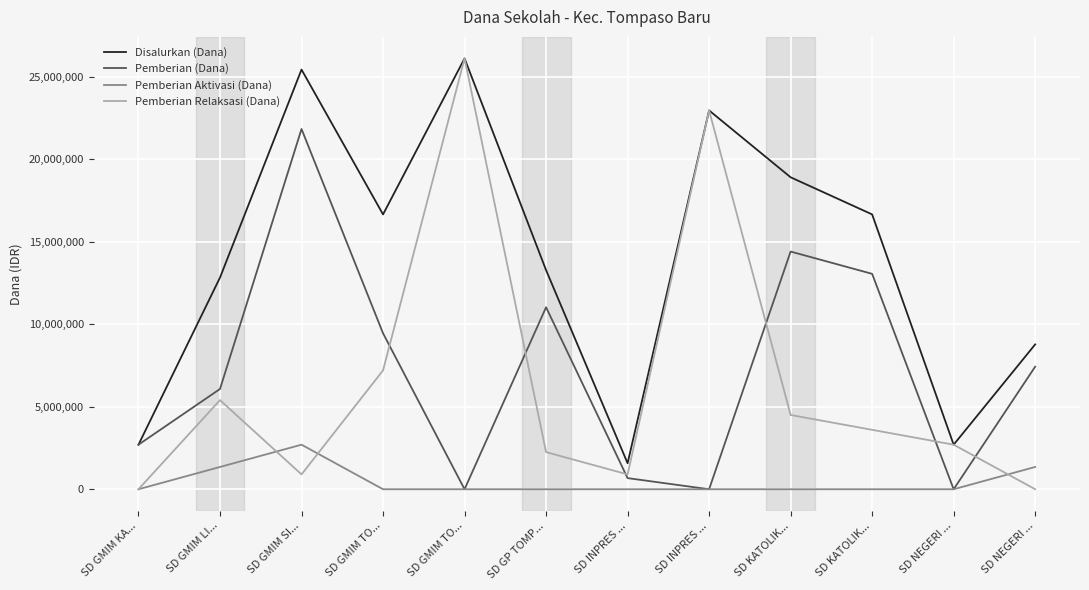

Is the value of Pemberian Relaksasi (Dana) at SD NEGERI ... greater than the value of Pemberian (Dana) at SD INPRES ...?

Yes